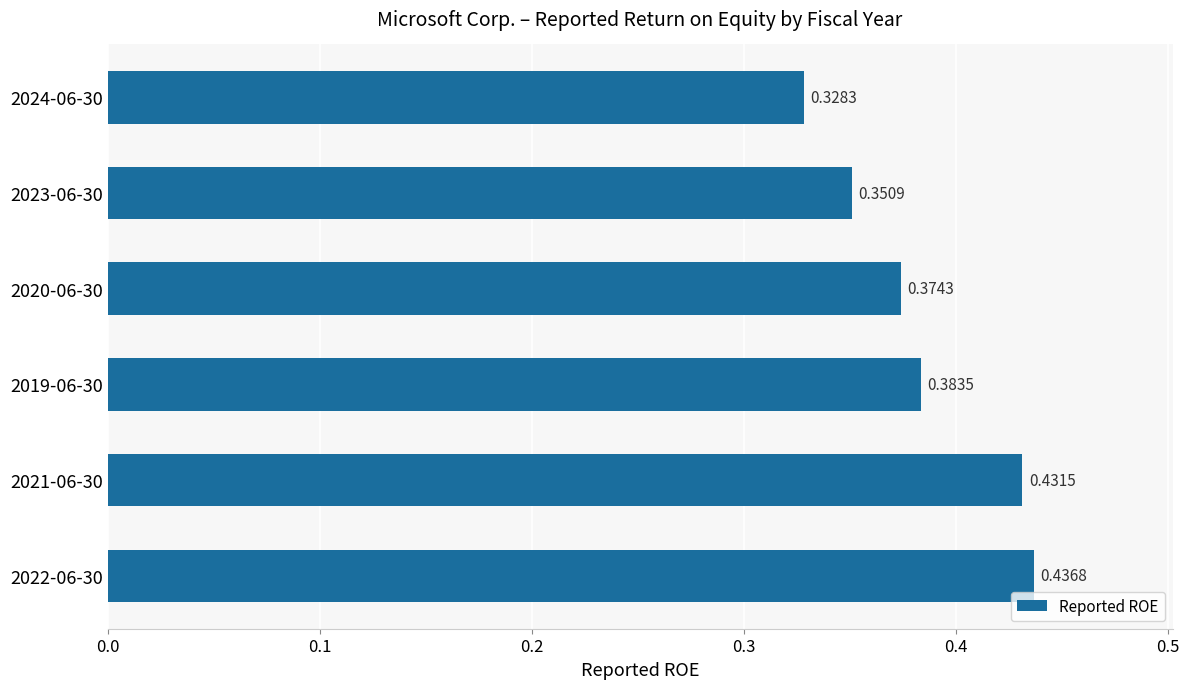

Which has a higher value, 2022-06-30 or 2021-06-30?

2022-06-30